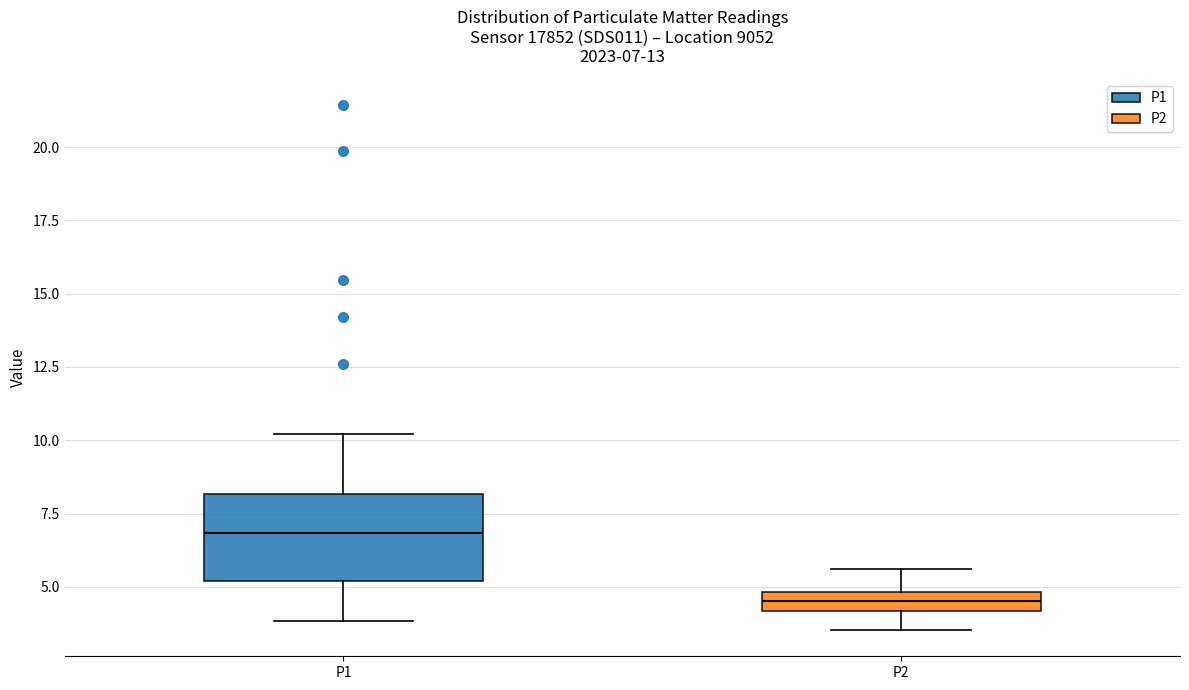

Comparing the boxes themselves (not the whiskers), which one is the tallest?

P1